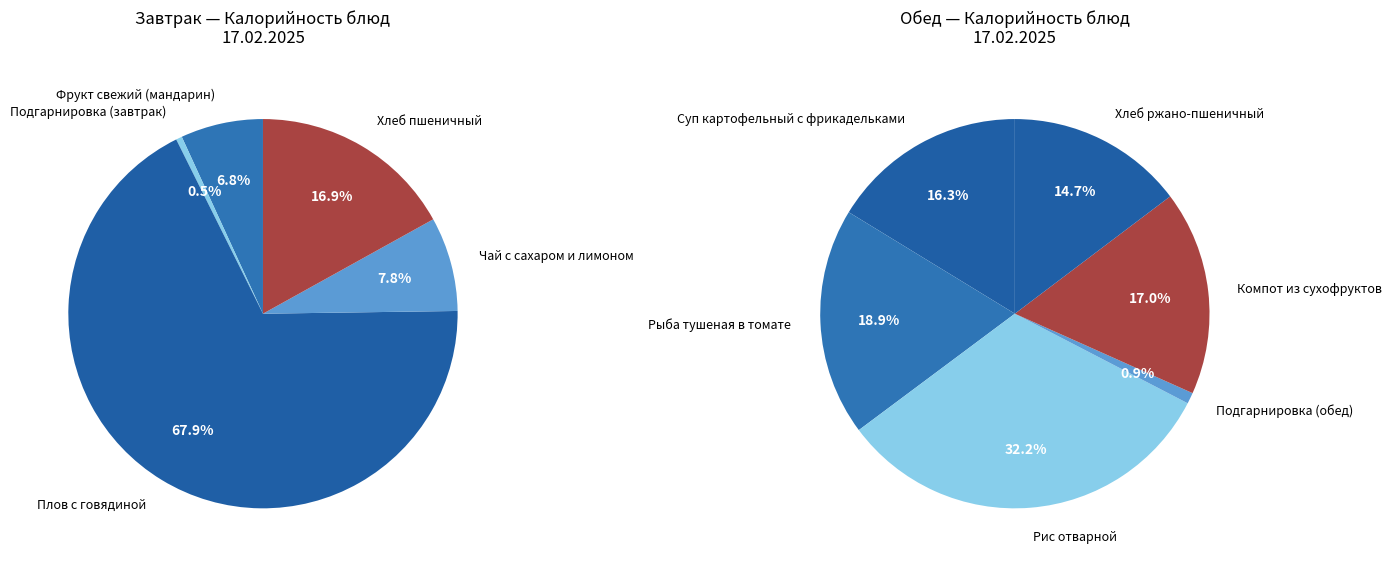

How many slices are in this pie chart?

11